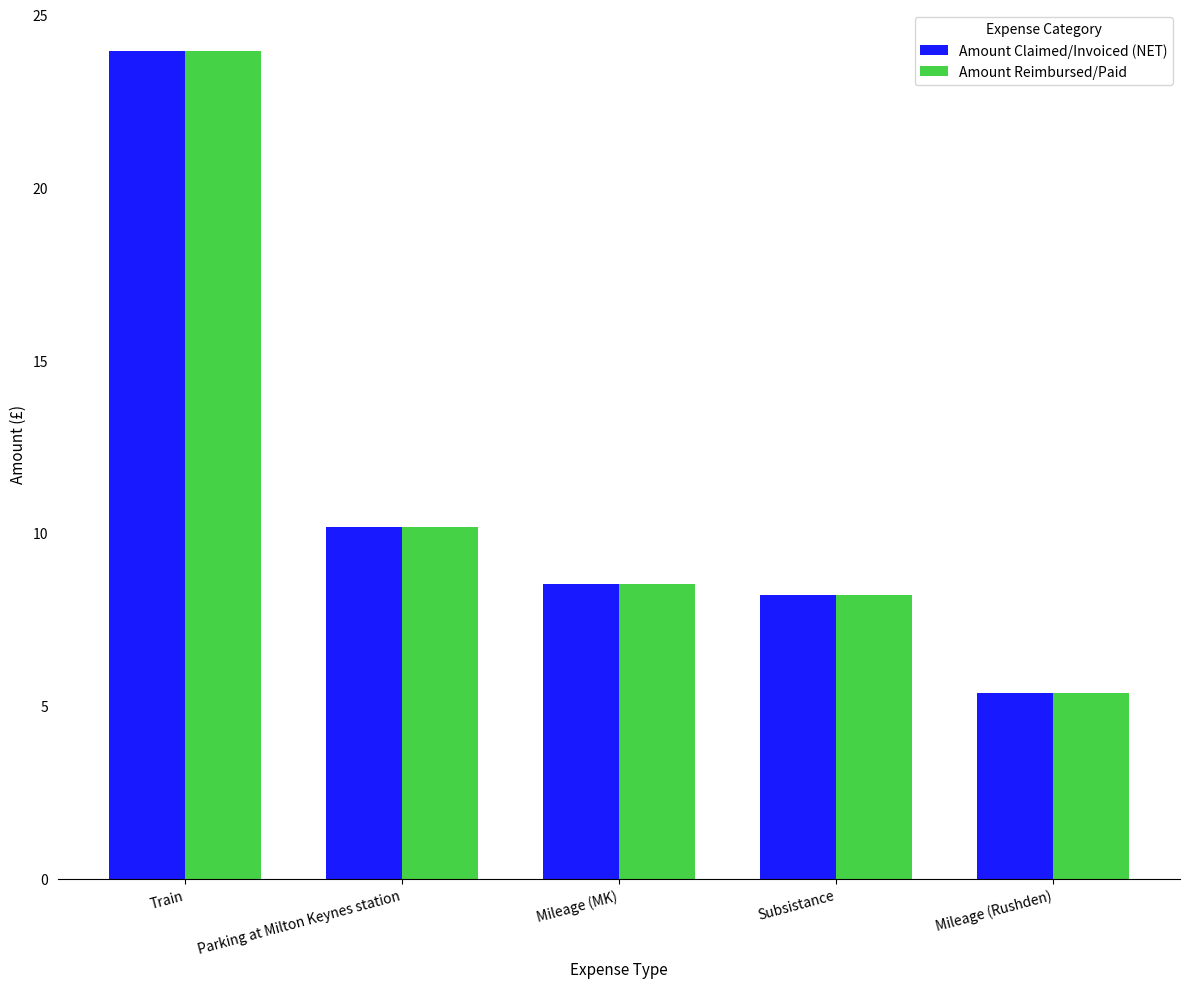

Is it true that Amount Claimed/Invoiced (NET) equals 23.9 at Train?

True